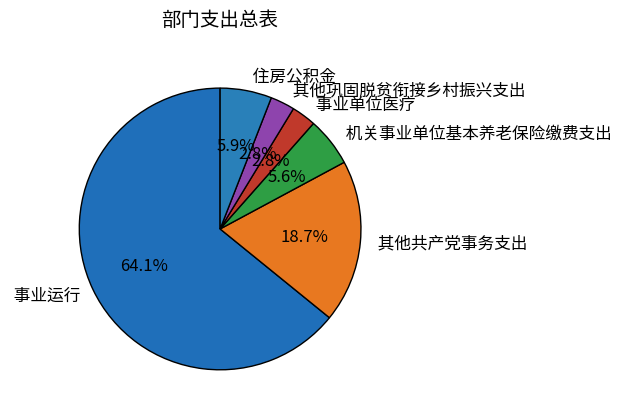

What is the largest slice in the pie chart?

事业运行